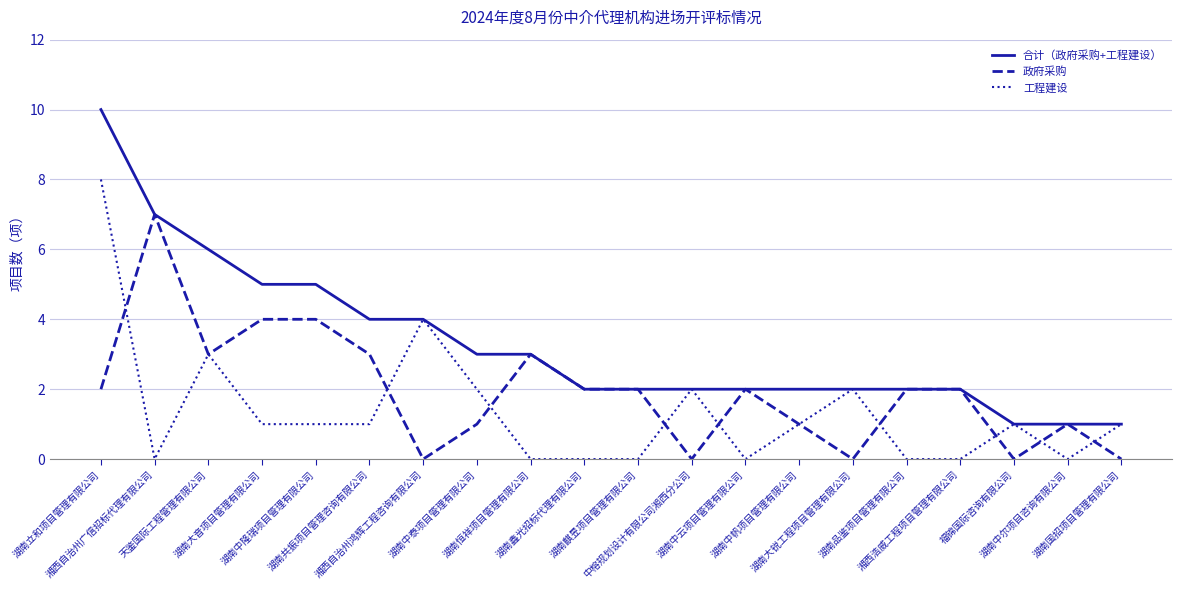

How many categories are shown in the chart?

20